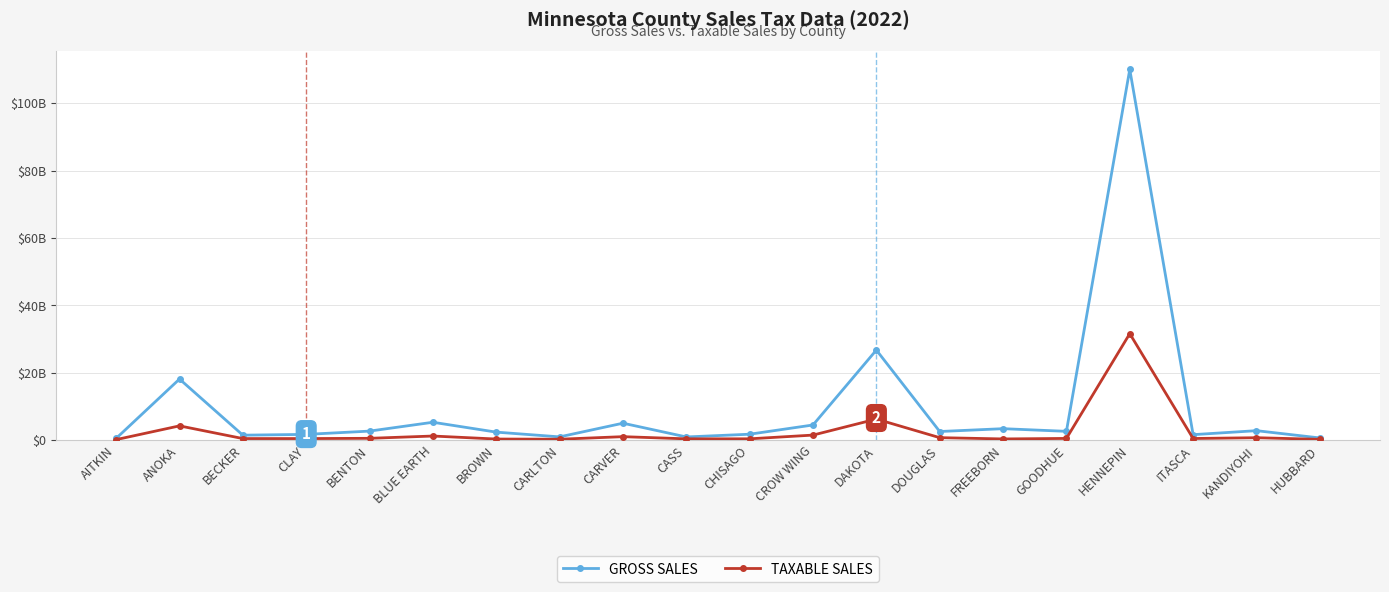

What is the average value of the TAXABLE SALES series?

2598653643